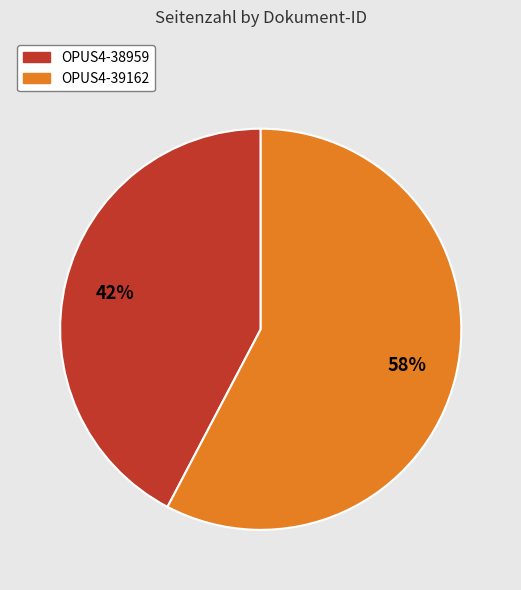

Count the number of slices in the pie.

2